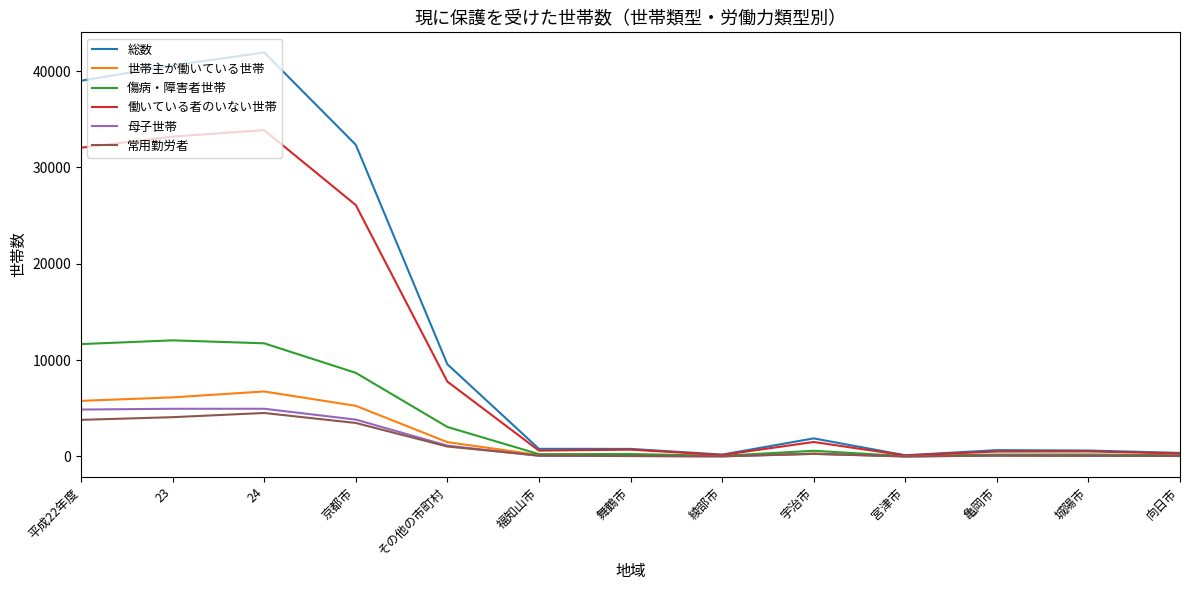

Which series has the largest total across all categories?

総数